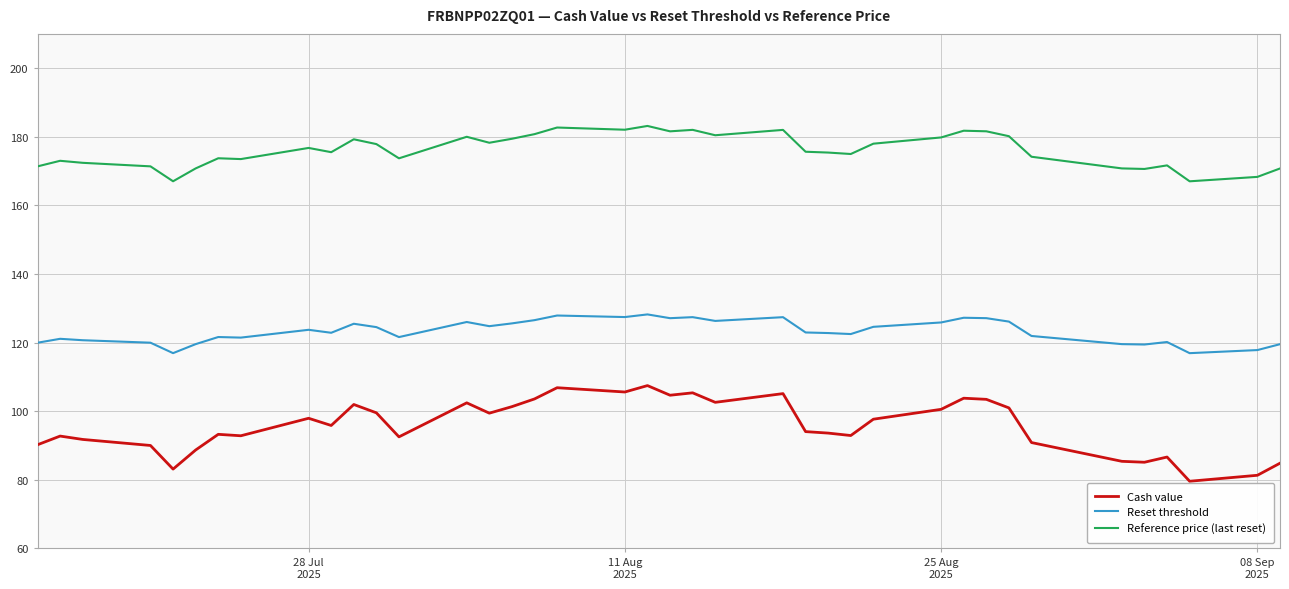

What is the maximum value shown in the chart?

183.2